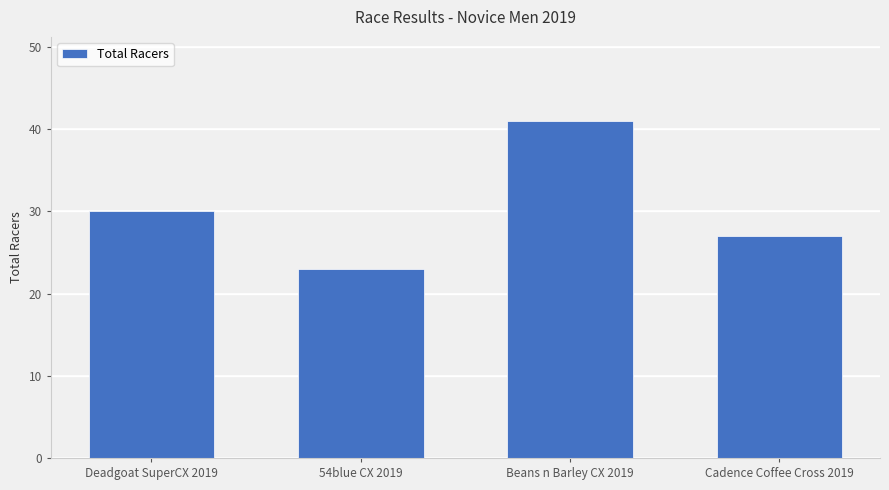

Reading left to right, what are all the values shown in this chart?

Deadgoat SuperCX 2019=30	54blue CX 2019=23	Beans n Barley CX 2019=41	Cadence Coffee Cross 2019=27